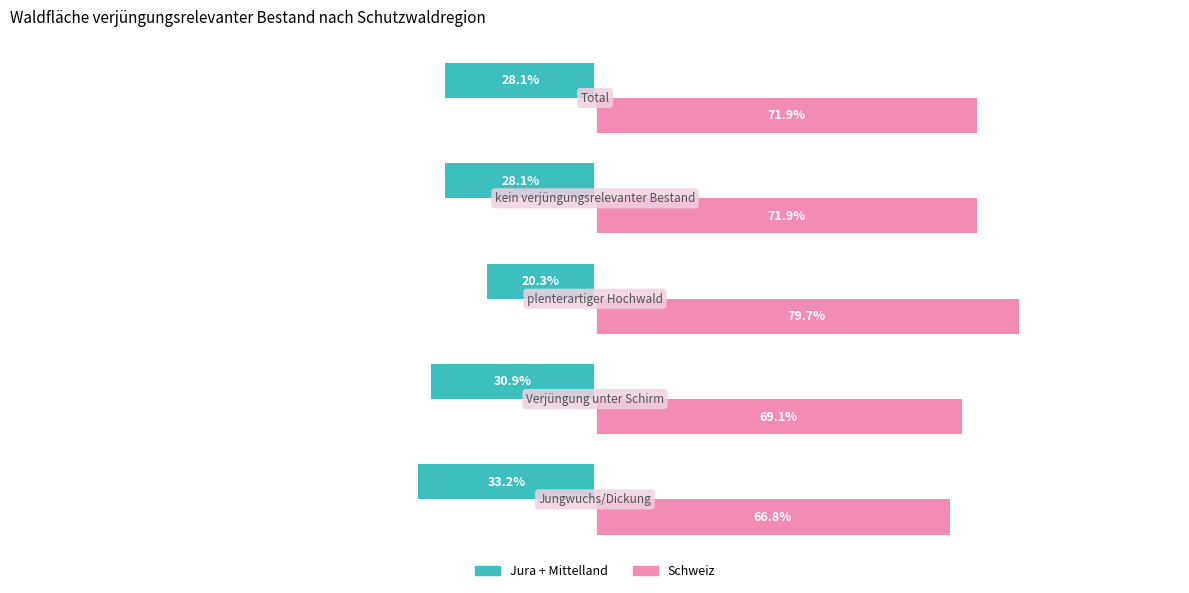

Which series has the largest total across all categories?

Schweiz